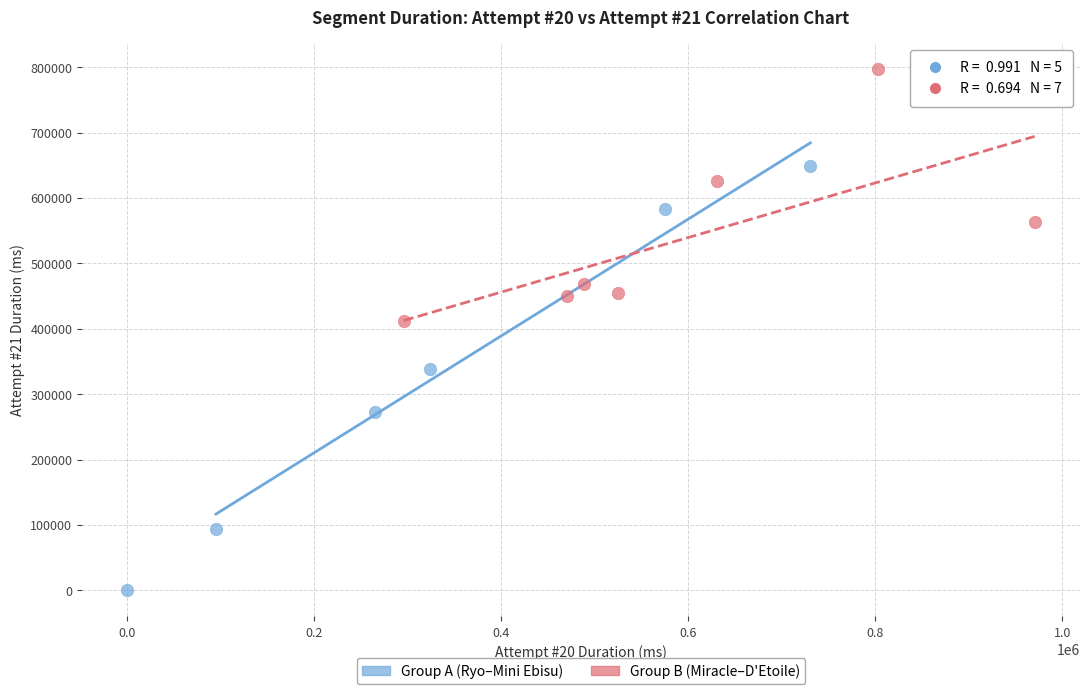

Which series contains the lowest Y value?

Group A (Ryo–Mini Ebisu)